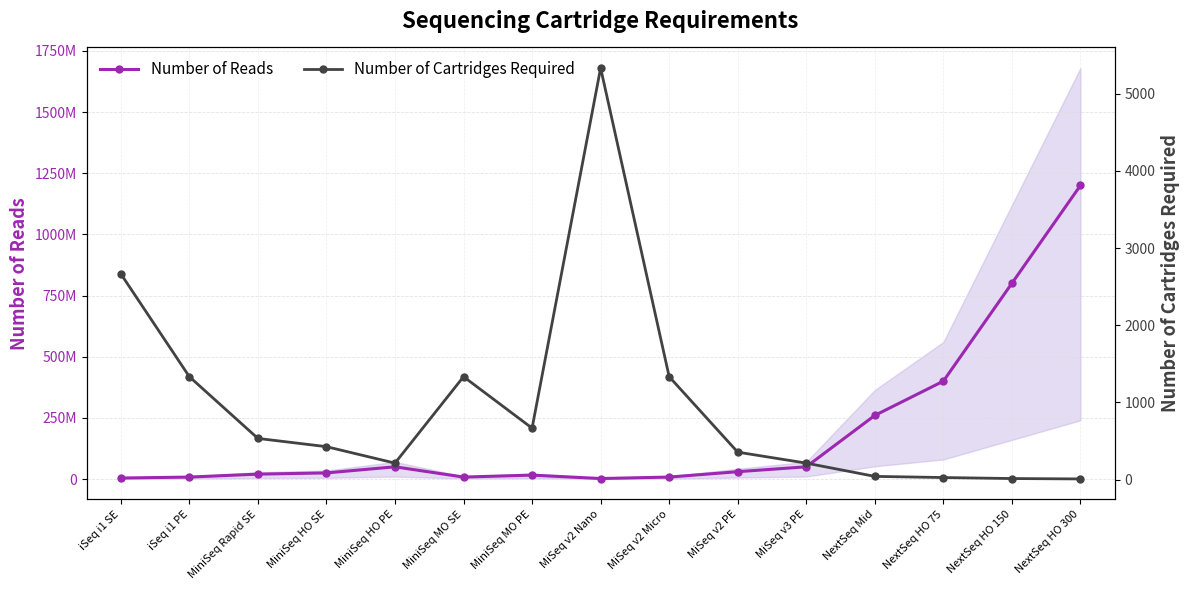

The Number of Reads series shows 1121402575 at NextSeq HO 150. True or false?

False